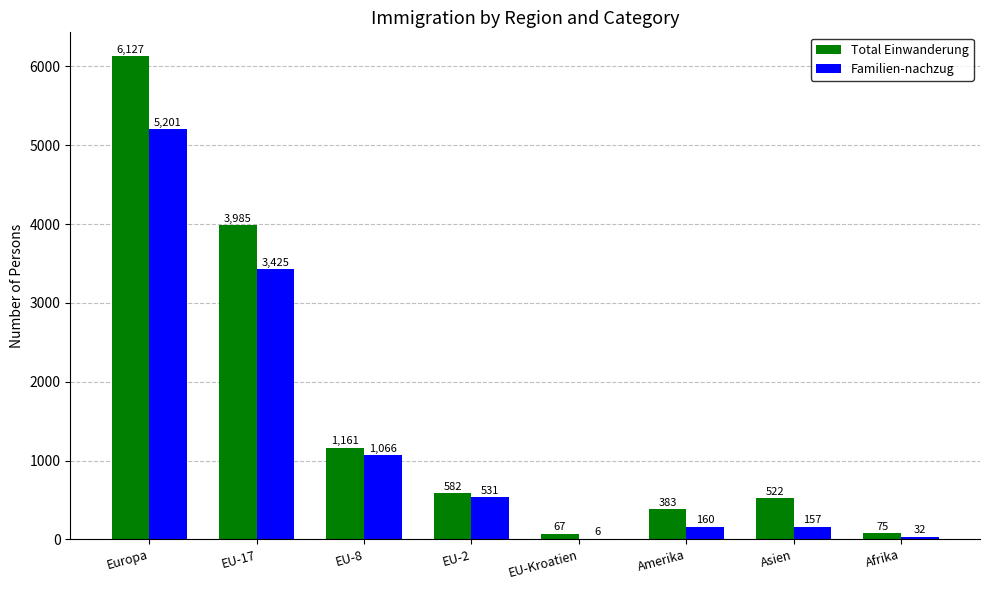

Which series changed the most between EU-17 and EU-2?

Total Einwanderung